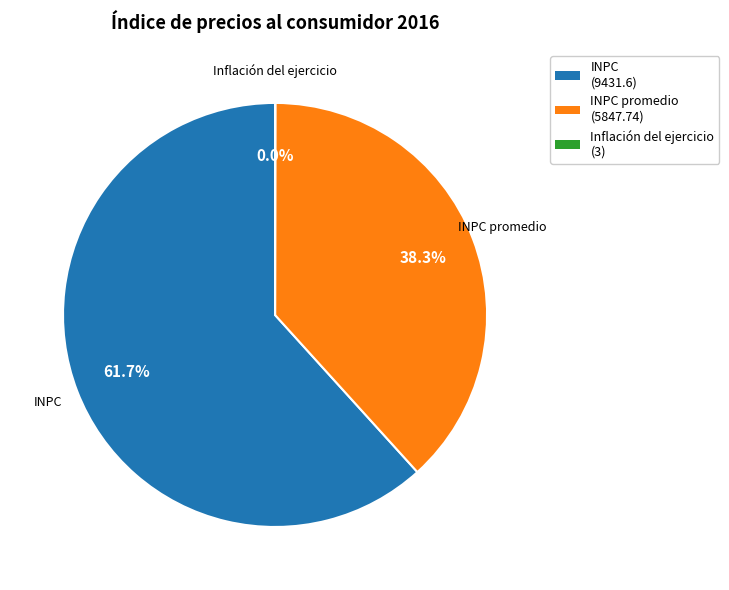

To the nearest percent, what is the difference between the largest and smallest slice percentages?

62%